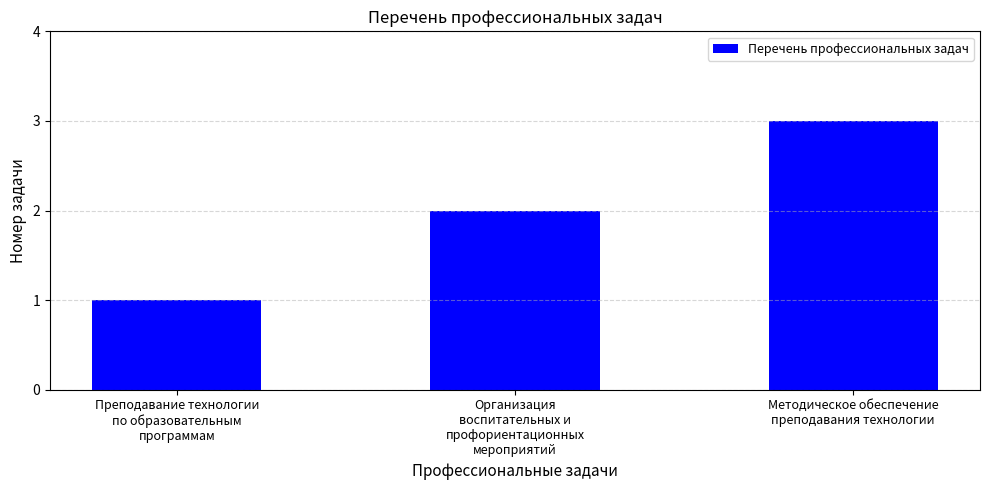

Does the chart contain stacked bars?

No